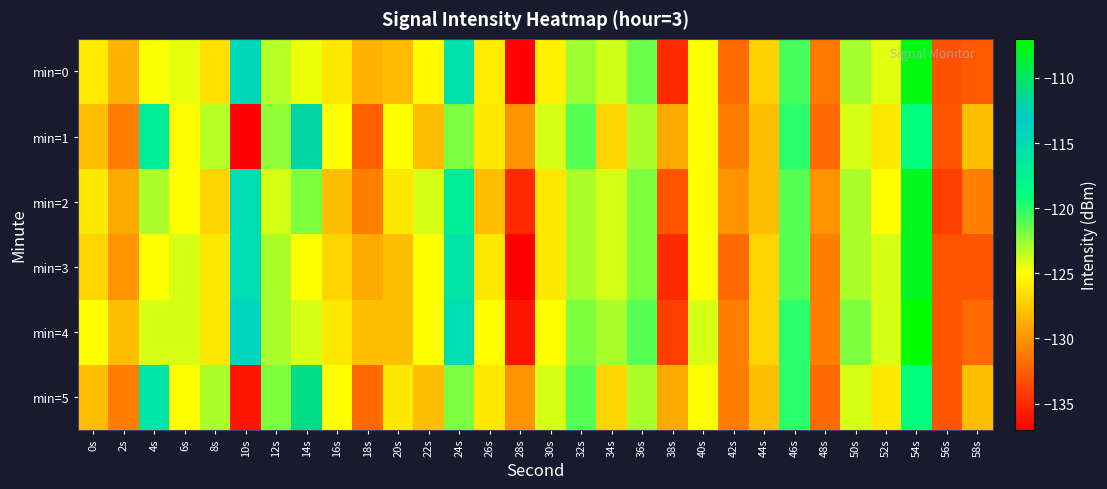

Reading right to left, transcribe all the data shown in this chart.

min=0: 58s=-132.7	56s=-133.1	54s=-107.5	52s=-124.3	50s=-122.9	48s=-131.2	46s=-120.6	44s=-127.0	42s=-131.9	40s=-124.8	38s=-134.9	36s=-121.5	34s=-123.9	32s=-122.6	30s=-125.6	28s=-136.9	26s=-125.8	24s=-115.6	22s=-125.2	20s=-128.1	18s=-128.5	16s=-126.1	14s=-124.5	12s=-123.2	10s=-114.6	8s=-126.4	6s=-124.4	4s=-124.9	2s=-128.5	0s=-125.9
min=1: 58s=-128.0	56s=-133.0	54s=-119.0	52s=-126.0	50s=-124.0	48s=-132.0	46s=-120.0	44s=-128.0	42s=-131.0	40s=-125.0	38s=-129.0	36s=-123.0	34s=-127.0	32s=-121.0	30s=-124.0	28s=-130.0	26s=-126.0	24s=-122.0	22s=-128.0	20s=-125.0	18s=-132.5	16s=-125.0	14s=-111.9	12s=-122.5	10s=-136.8	8s=-123.2	6s=-125.2	4s=-116.9	2s=-130.9	0s=-128.1
min=2: 58s=-131.0	56s=-134.0	54s=-108.0	52s=-125.0	50s=-123.0	48s=-130.0	46s=-121.0	44s=-128.0	42s=-130.0	40s=-125.0	38s=-133.0	36s=-122.0	34s=-124.0	32s=-123.0	30s=-126.0	28s=-135.0	26s=-128.0	24s=-117.0	22s=-124.0	20s=-126.0	18s=-131.0	16s=-128.0	14s=-122.0	12s=-124.0	10s=-115.0	8s=-127.0	6s=-125.0	4s=-123.0	2s=-129.0	0s=-126.0
min=3: 58s=-133.0	56s=-133.0	54s=-108.0	52s=-124.0	50s=-123.0	48s=-131.0	46s=-121.0	44s=-127.0	42s=-132.0	40s=-125.0	38s=-135.0	36s=-122.0	34s=-124.0	32s=-123.0	30s=-126.0	28s=-137.0	26s=-126.0	24s=-116.0	22s=-125.0	20s=-128.0	18s=-129.0	16s=-127.0	14s=-125.0	12s=-123.0	10s=-115.0	8s=-126.0	6s=-124.0	4s=-125.0	2s=-130.0	0s=-127.0
min=4: 58s=-132.0	56s=-133.0	54s=-107.0	52s=-124.0	50s=-122.0	48s=-131.0	46s=-120.0	44s=-127.0	42s=-131.0	40s=-124.0	38s=-134.0	36s=-121.0	34s=-123.0	32s=-122.0	30s=-125.0	28s=-136.0	26s=-125.0	24s=-115.0	22s=-125.0	20s=-128.0	18s=-128.0	16s=-126.0	14s=-124.0	12s=-123.0	10s=-114.0	8s=-126.0	6s=-124.0	4s=-124.0	2s=-128.0	0s=-125.0
min=5: 58s=-128.0	56s=-133.0	54s=-119.0	52s=-126.0	50s=-124.0	48s=-132.0	46s=-120.0	44s=-128.0	42s=-131.0	40s=-125.0	38s=-129.0	36s=-123.0	34s=-127.0	32s=-121.0	30s=-124.0	28s=-130.0	26s=-126.0	24s=-122.0	22s=-128.0	20s=-126.0	18s=-132.0	16s=-125.0	14s=-111.0	12s=-122.0	10s=-136.0	8s=-123.0	6s=-125.0	4s=-116.0	2s=-131.0	0s=-128.0